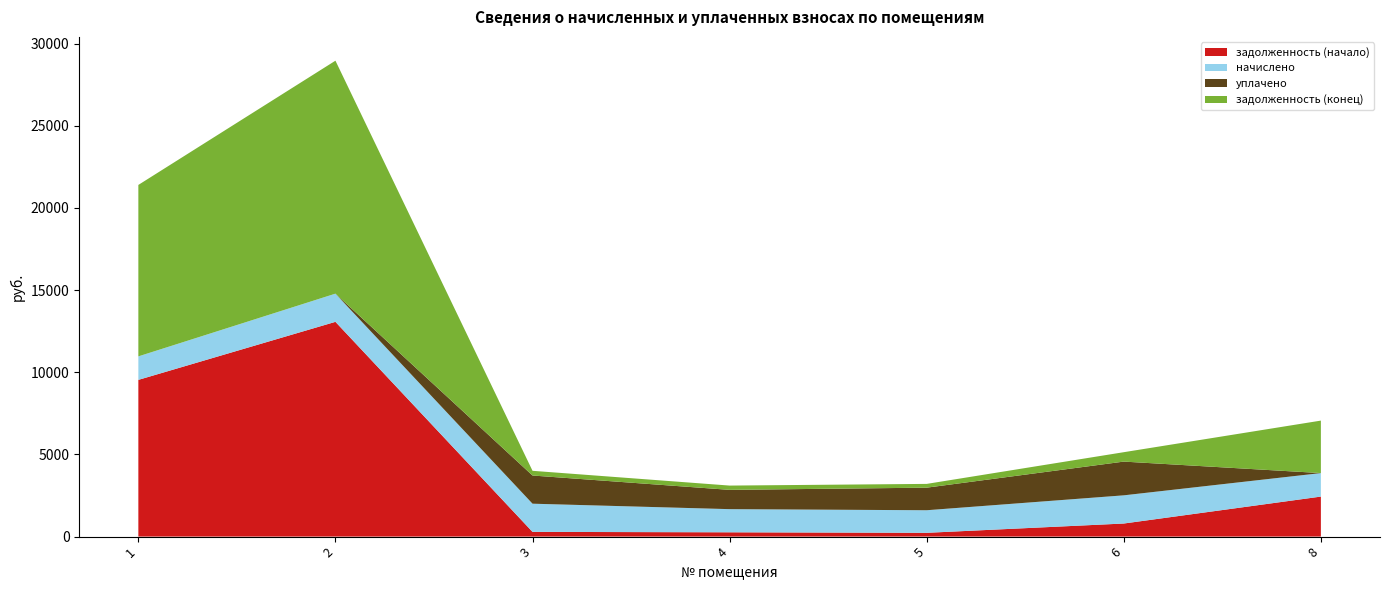

Reading left to right, list all the values displayed in this chart.

задолженность (начало): 1=9534.4	2=13065.7	3=285.8	4=260.6	5=229.0	6=794.7	8=2433.8
начислено: 1=1429.9	2=1715.0	3=1715.0	4=1408.3	5=1373.8	6=1715.0	8=1429.9
уплачено: 1=0.0	2=0.0	3=1715.0	4=1173.6	5=1373.8	6=2052.6	8=0.0
задолженность (конец): 1=10431.1	2=14174.1	3=285.8	4=260.6	5=229.0	6=572.2	8=3192.7